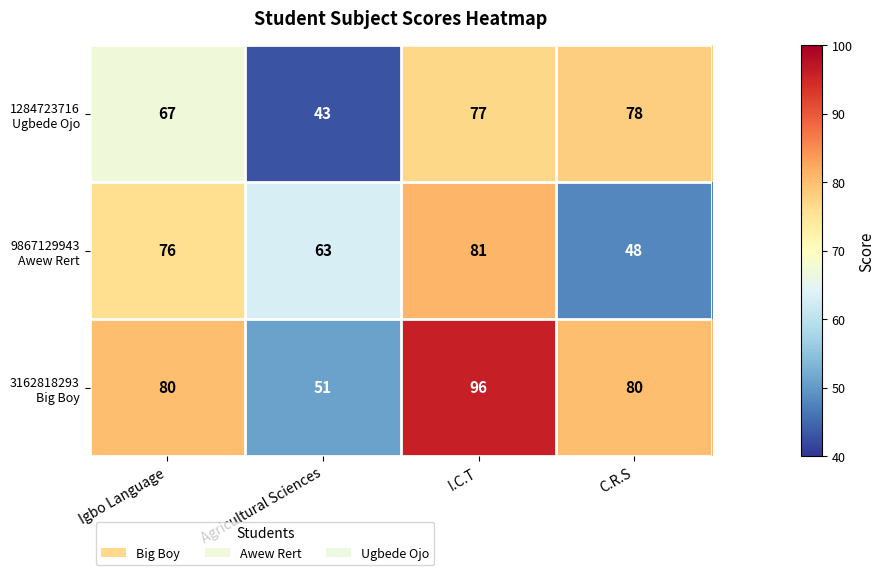

How many categories are shown in the chart?

4